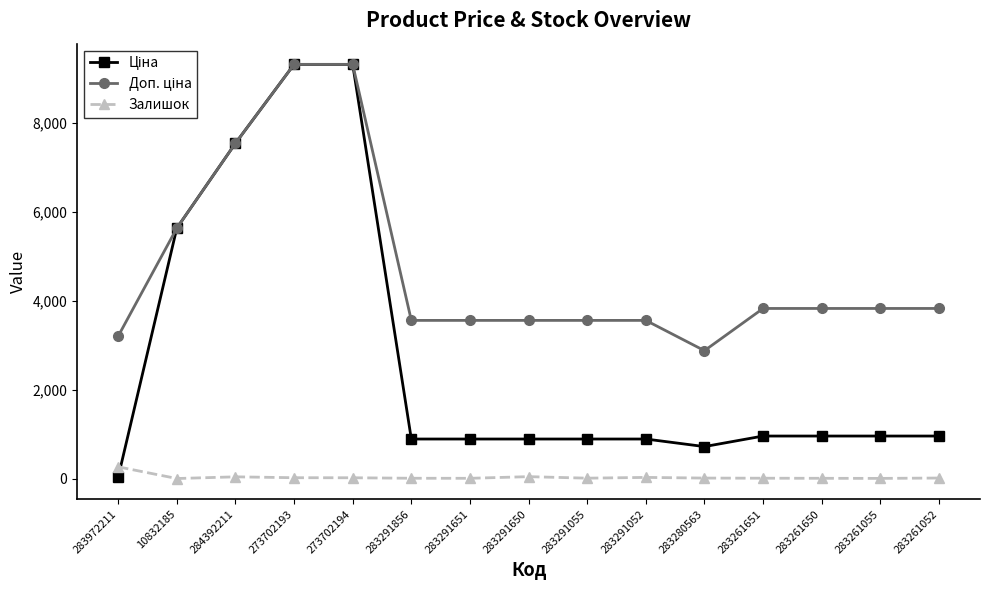

What is the greatest value displayed?

9321.4